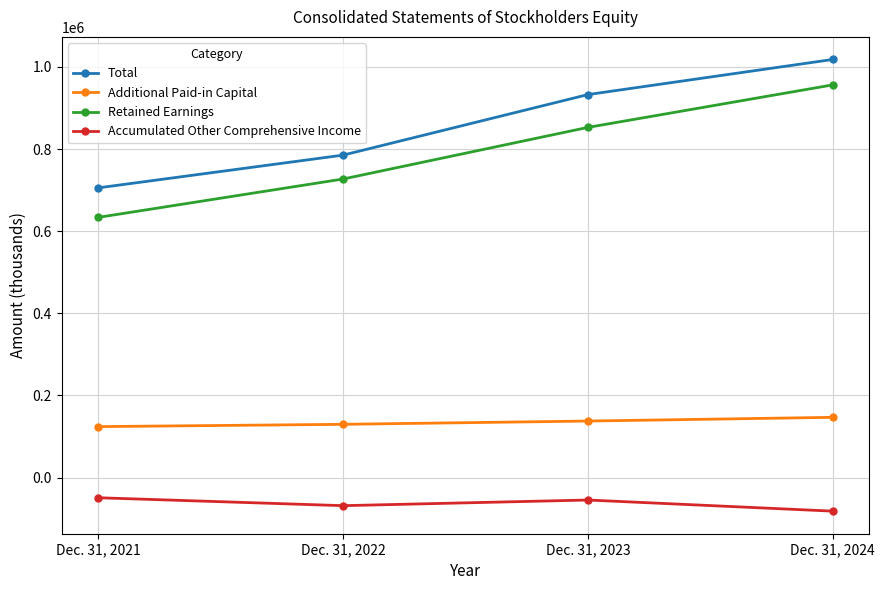

True or false: Retained Earnings has a value of 956347 at Dec. 31, 2024.

True